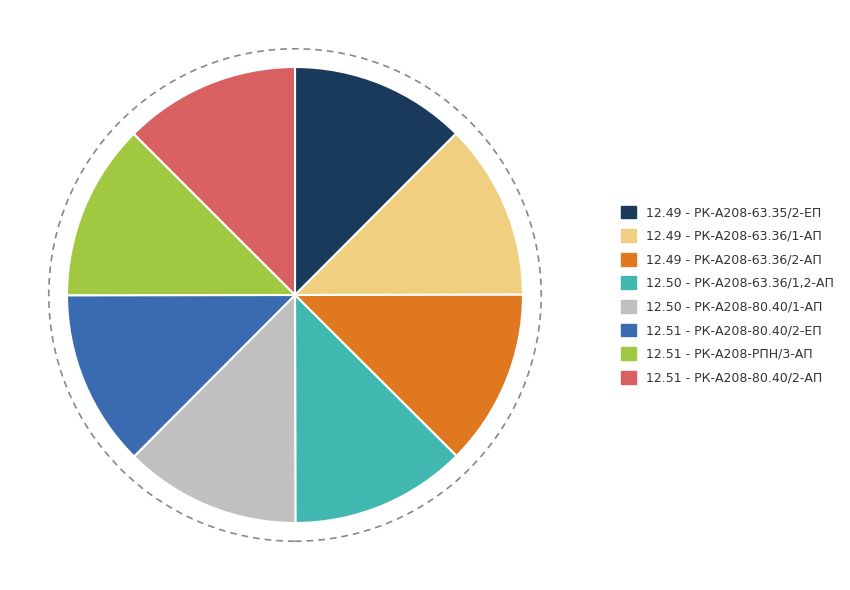

Does any single category account for the majority?

No